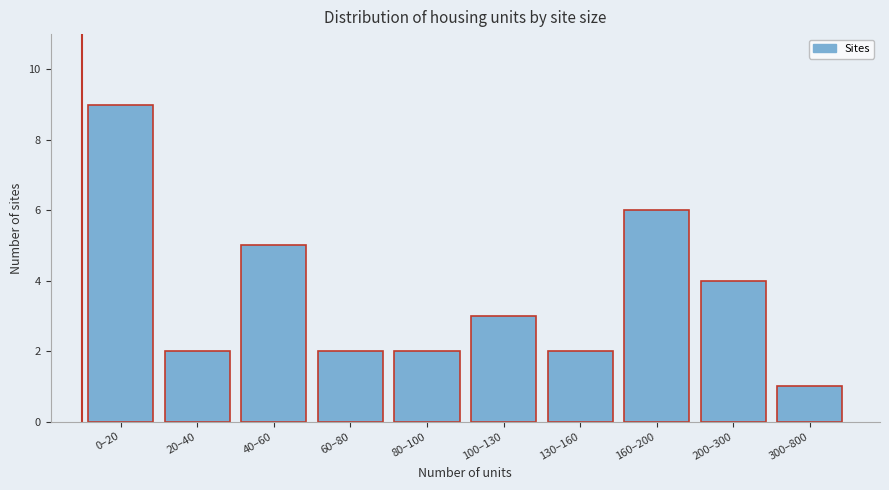

Reading left to right, extract all data points from this chart.

9	2	5	2	2	3	2	6	4	1